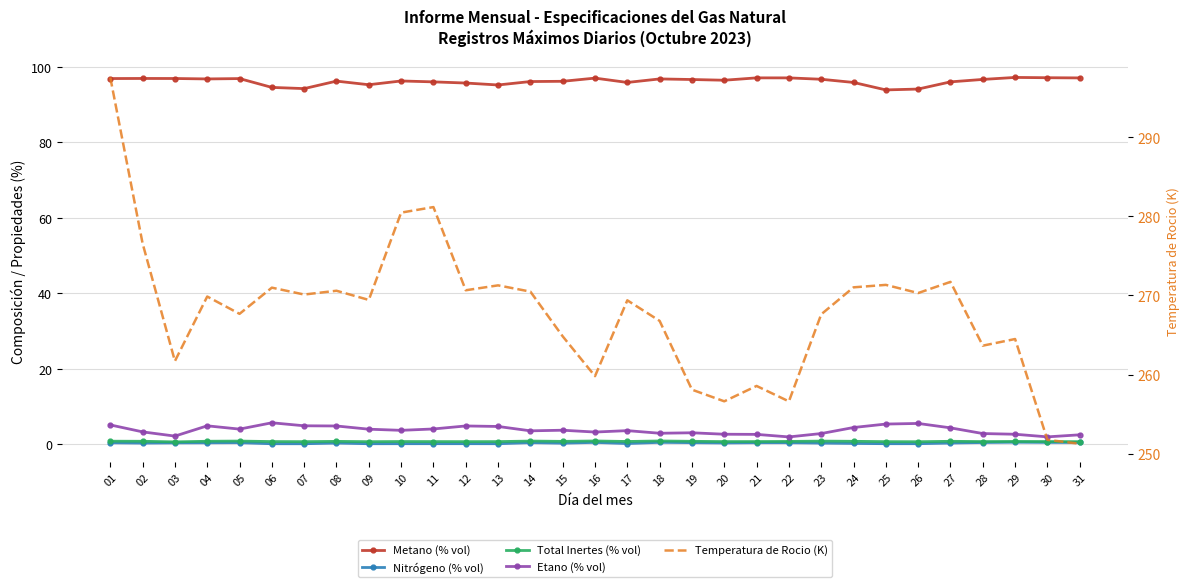

Reading left to right, list all the values displayed in this chart.

Metano (% vol): 01=96.9	02=96.9	03=96.9	04=96.8	05=96.9	06=94.5	07=94.2	08=96.2	09=95.3	10=96.3	11=96.0	12=95.7	13=95.2	14=96.1	15=96.2	16=97.0	17=95.9	18=96.8	19=96.6	20=96.5	21=97.1	22=97.1	23=96.7	24=95.9	25=93.9	26=94.1	27=96.0	28=96.7	29=97.2	30=97.1	31=97.1
Nitrógeno (% vol): 01=0.4	02=0.3	03=0.3	04=0.4	05=0.4	06=0.1	07=0.1	08=0.3	09=0.1	10=0.1	11=0.1	12=0.1	13=0.1	14=0.4	15=0.3	16=0.5	17=0.2	18=0.5	19=0.4	20=0.3	21=0.4	22=0.4	23=0.3	24=0.2	25=0.1	26=0.1	27=0.3	28=0.4	29=0.5	30=0.5	31=0.4
Total Inertes (% vol): 01=0.8	02=0.8	03=0.6	04=0.8	05=0.8	06=0.7	07=0.7	08=0.7	09=0.7	10=0.7	11=0.7	12=0.7	13=0.7	14=0.8	15=0.7	16=0.8	17=0.7	18=0.8	19=0.7	20=0.7	21=0.7	22=0.7	23=0.8	24=0.7	25=0.7	26=0.6	27=0.8	28=0.7	29=0.7	30=0.7	31=0.7
Etano (% vol): 01=5.1	02=3.3	03=2.1	04=4.9	05=4.0	06=5.7	07=4.9	08=4.8	09=4.0	10=3.7	11=4.0	12=4.8	13=4.7	14=3.5	15=3.7	16=3.2	17=3.6	18=2.9	19=3.0	20=2.6	21=2.6	22=1.9	23=2.8	24=4.4	25=5.3	26=5.5	27=4.3	28=2.8	29=2.6	30=1.9	31=2.5
Temperatura de Rocio (K): 01=297.5	02=276.6	03=261.7	04=269.9	05=267.7	06=271.0	07=270.1	08=270.6	09=269.4	10=280.5	11=281.2	12=270.6	13=271.3	14=270.5	15=264.8	16=259.8	17=269.4	18=266.8	19=258.1	20=256.6	21=258.6	22=256.6	23=267.6	24=271.0	25=271.3	26=270.3	27=271.7	28=263.6	29=264.5	30=251.8	31=251.3